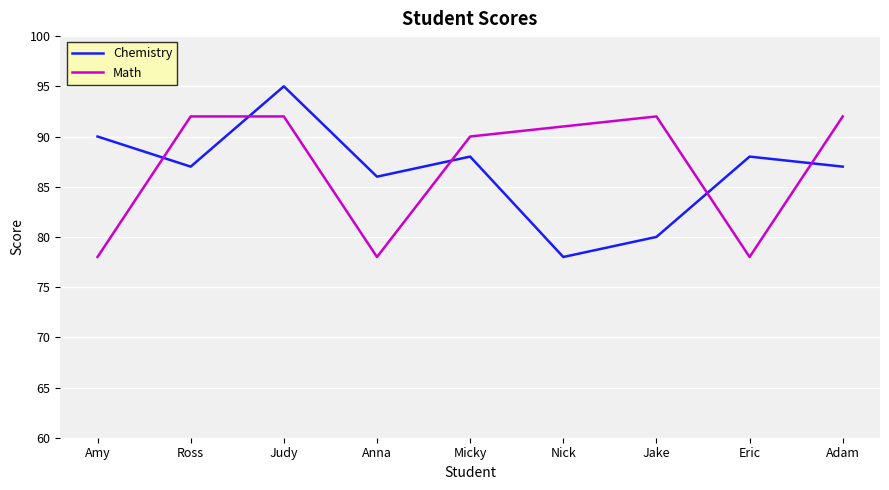

What is the sum of the Chemistry values at Anna and Ross?

173